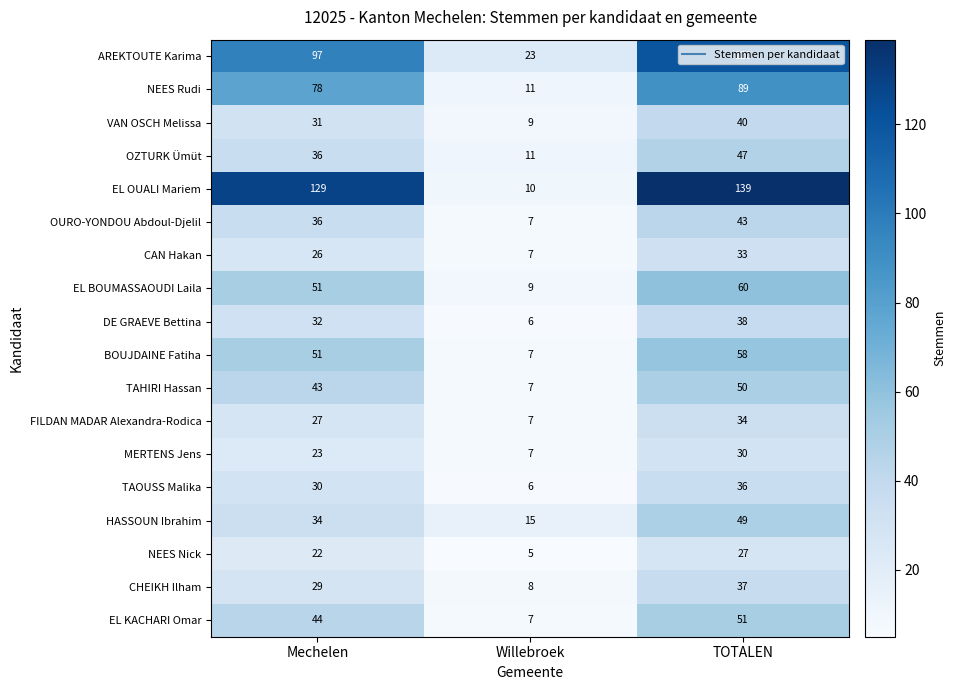

Which series has the largest total across all categories?

EL OUALI Mariem